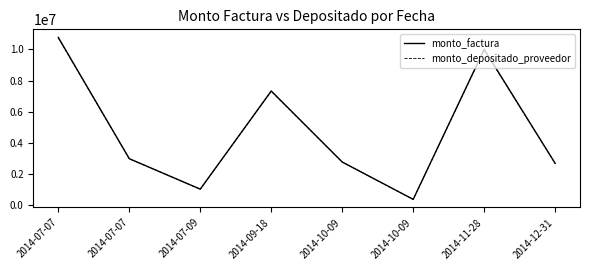

What are all the series names shown in the legend?

monto_factura, monto_depositado_proveedor